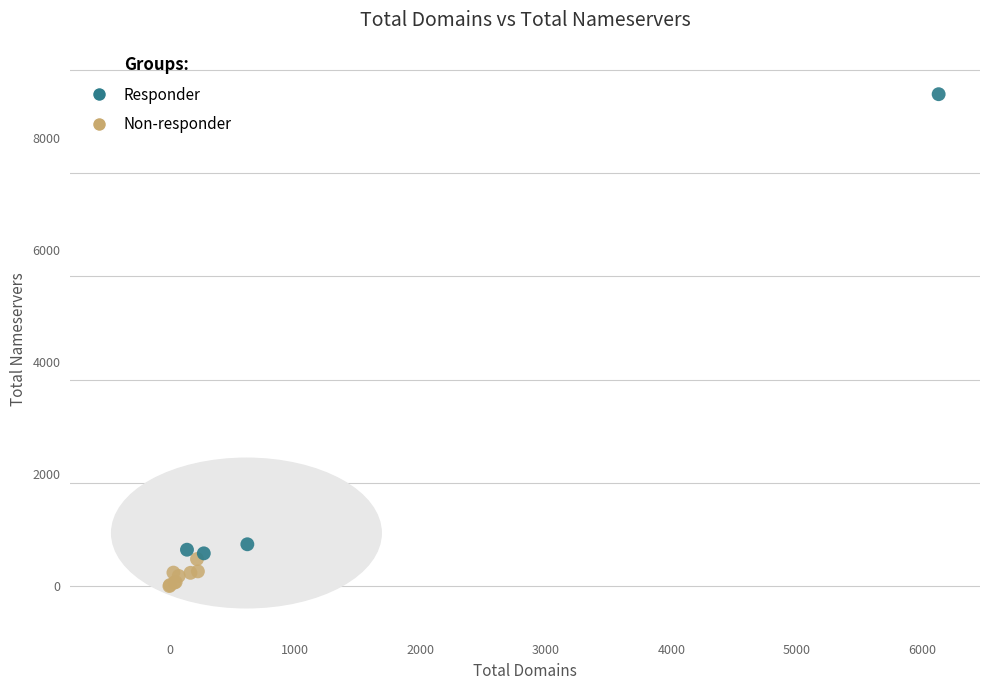

Which series contains the lowest Y value?

Non-responder